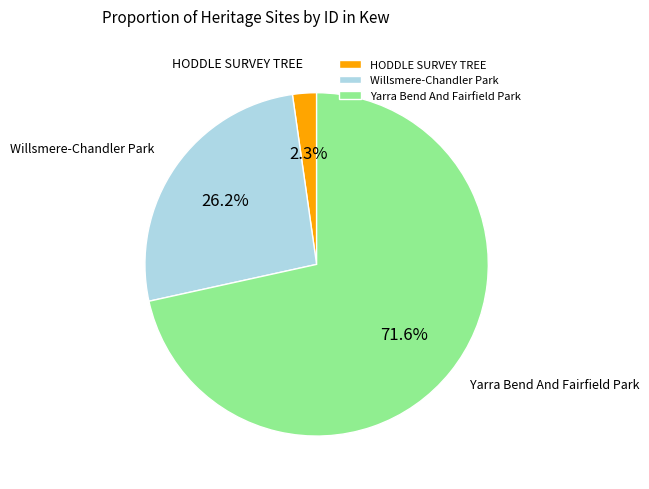

How many segments does this pie chart have?

3